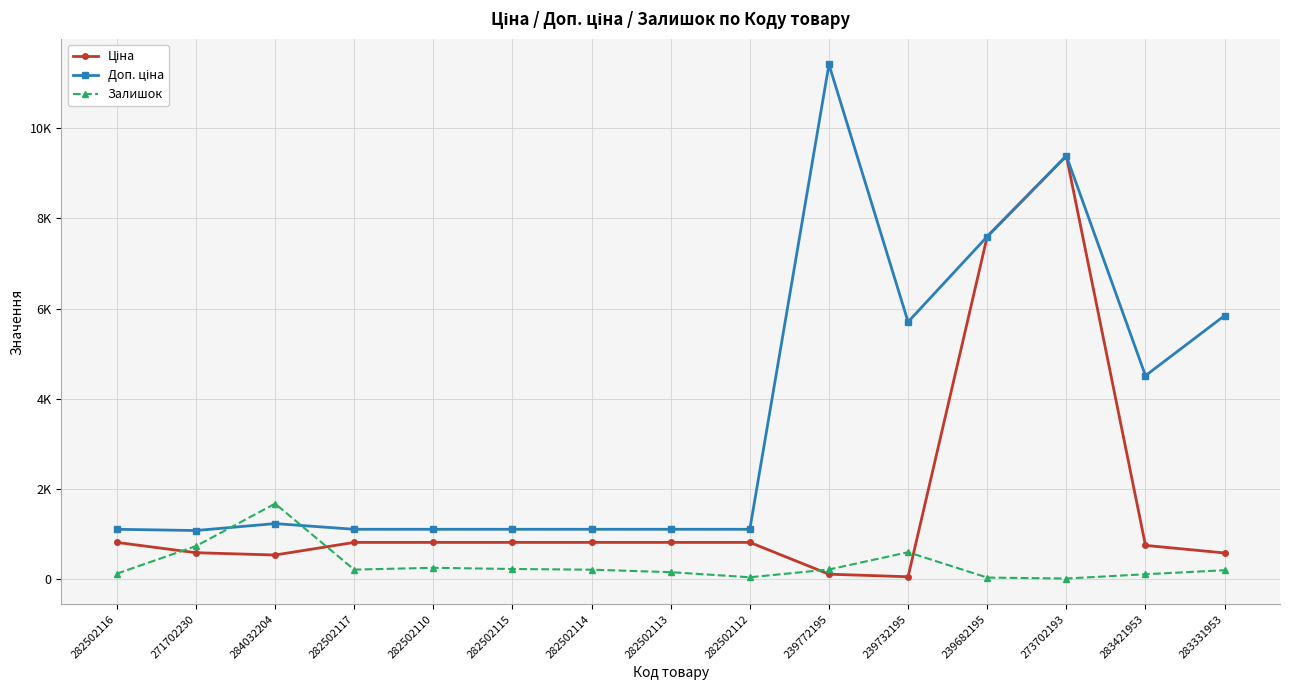

Does the chart have visible grid lines?

Yes